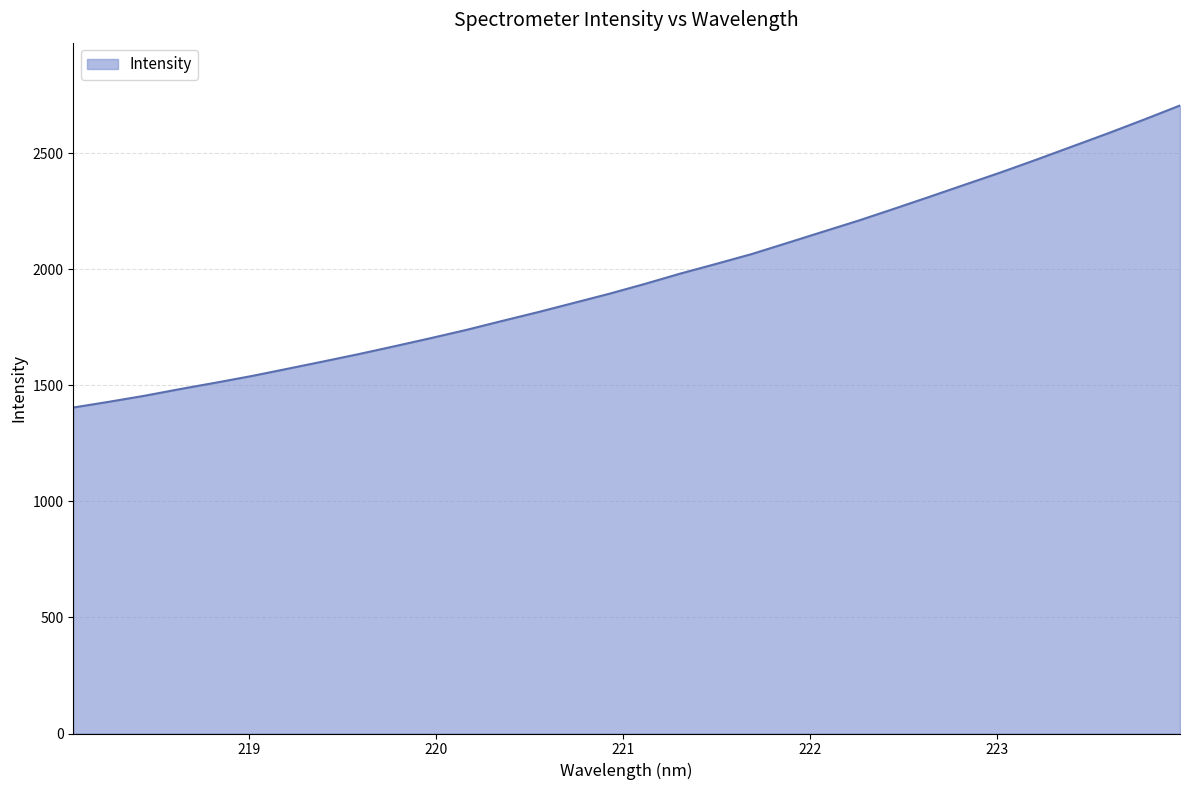

What is the difference between the maximum and minimum values?

1301.5